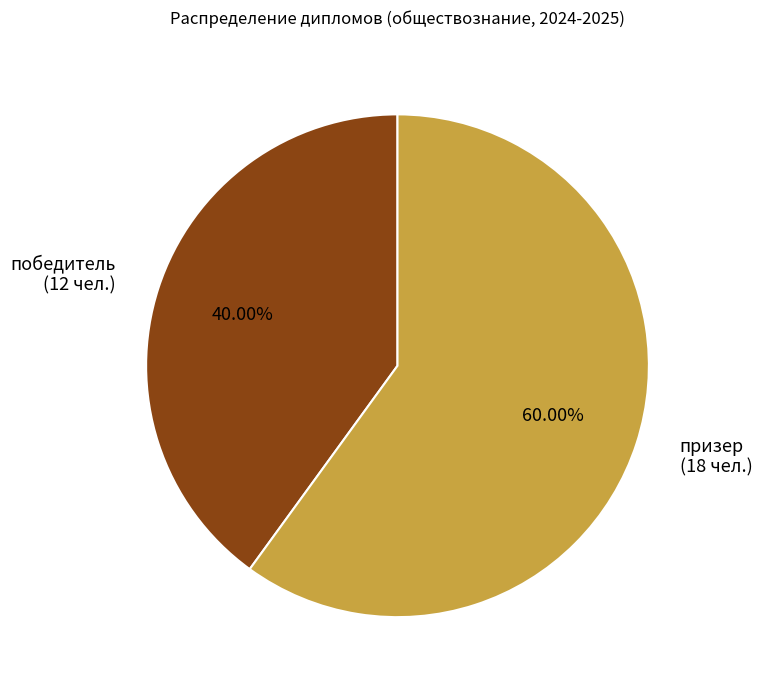

What percentage is the призер slice, to the nearest percent?

60%